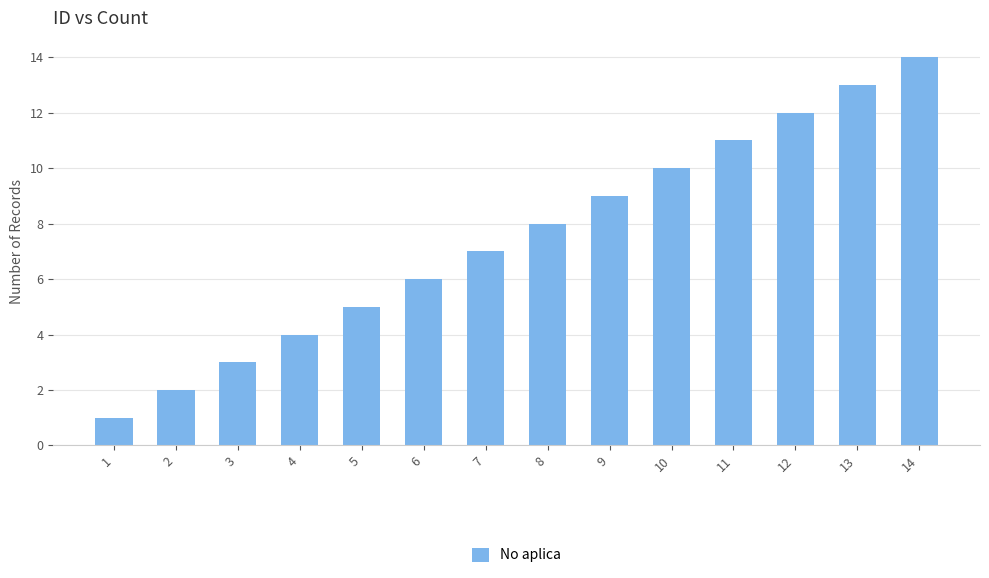

Rank the categories by value from highest to lowest.

14, 13, 12, 11, 10, 9, 8, 7, 6, 5, 4, 3, 2, 1